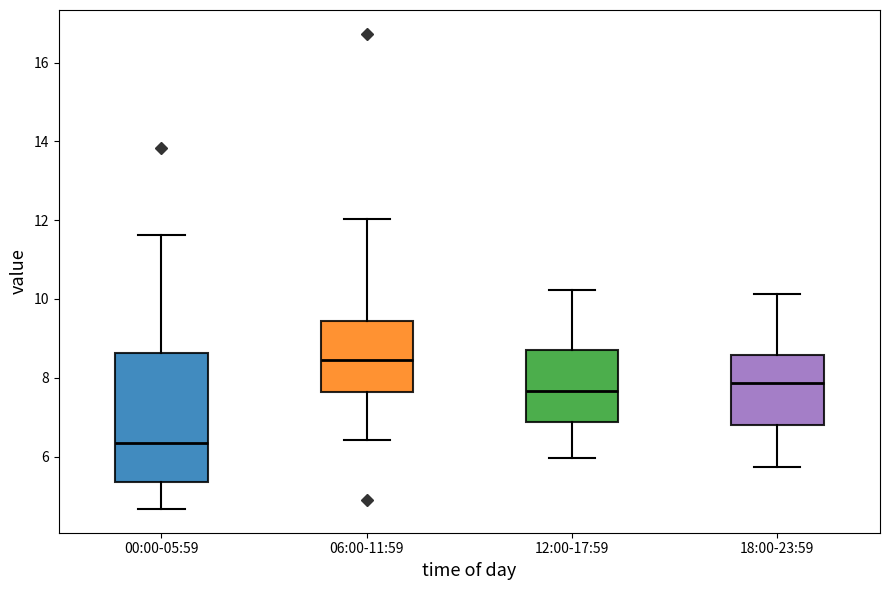

Which box's median line is the highest?

06:00-11:59